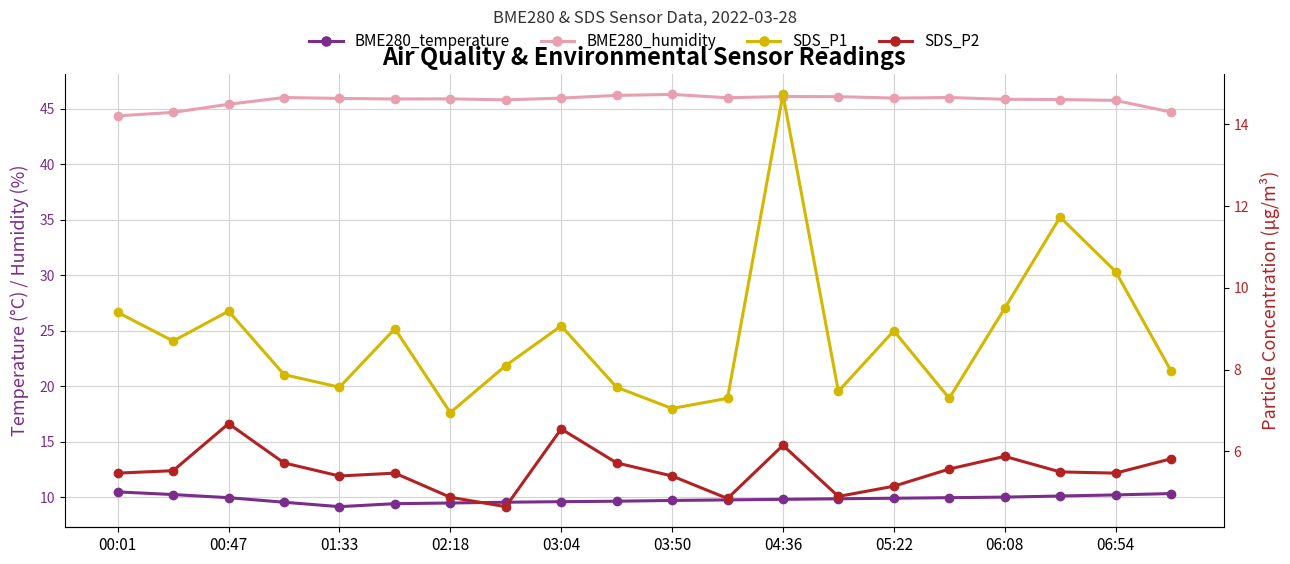

Is the value of BME280_humidity at 11 greater than the value of BME280_temperature at 00:47?

Yes